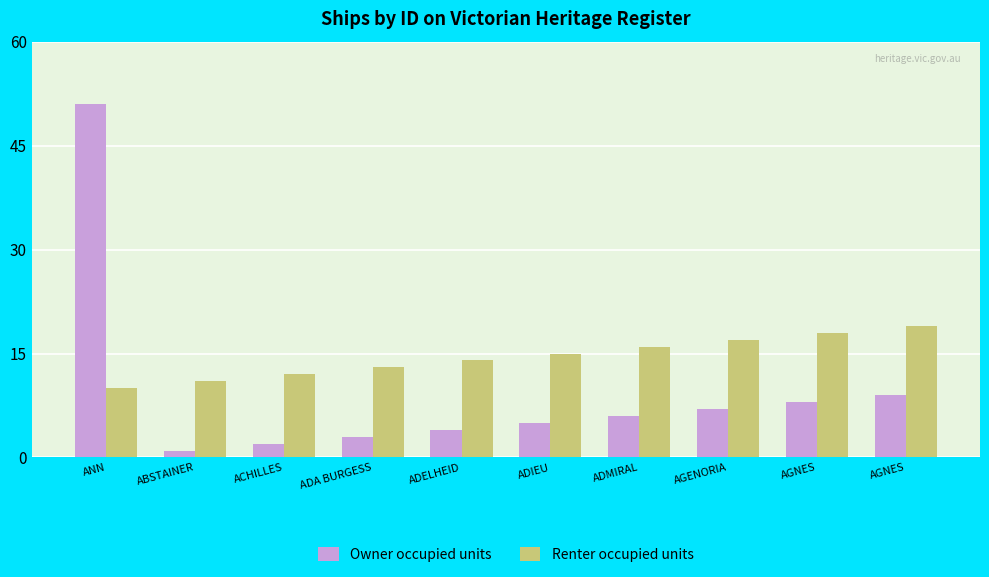

True or false: Owner occupied units has a value of 1 at ACHILLES.

False